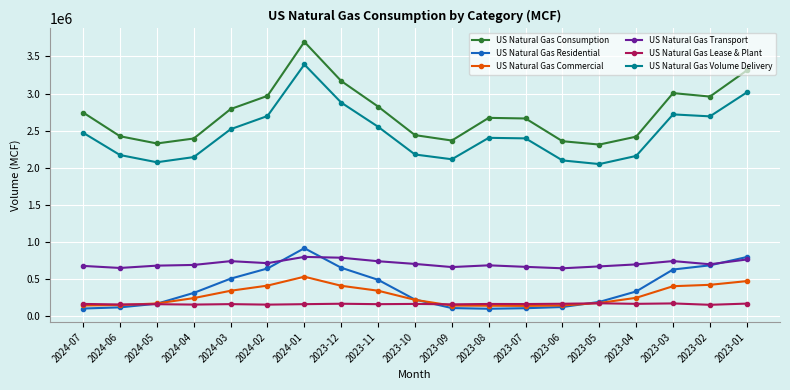

True or false: US Natural Gas Volume Delivery has more than 0 interior local peaks.

True